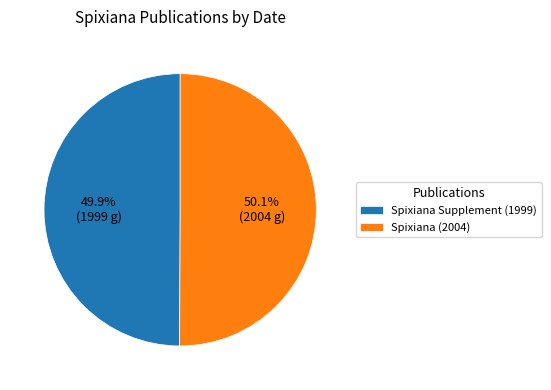

What percentage is the Spixiana (2004) slice, to the nearest percent?

50%